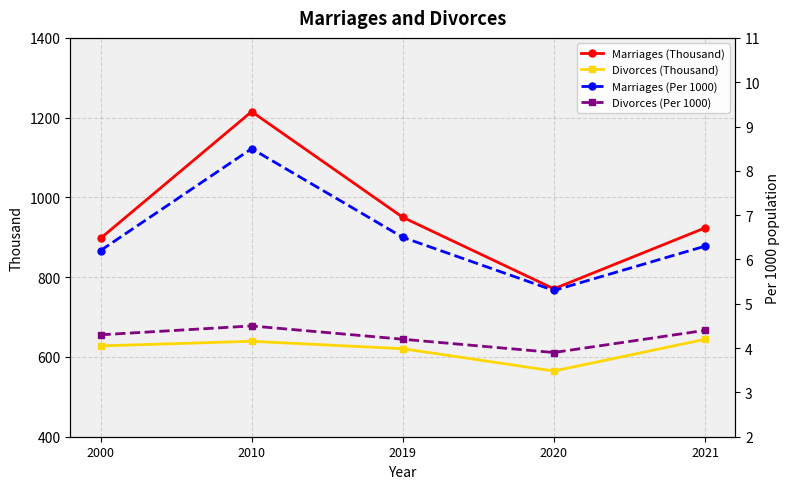

What are all the series names shown in the legend?

Marriages (Thousand), Divorces (Thousand), Marriages (Per 1000), Divorces (Per 1000)